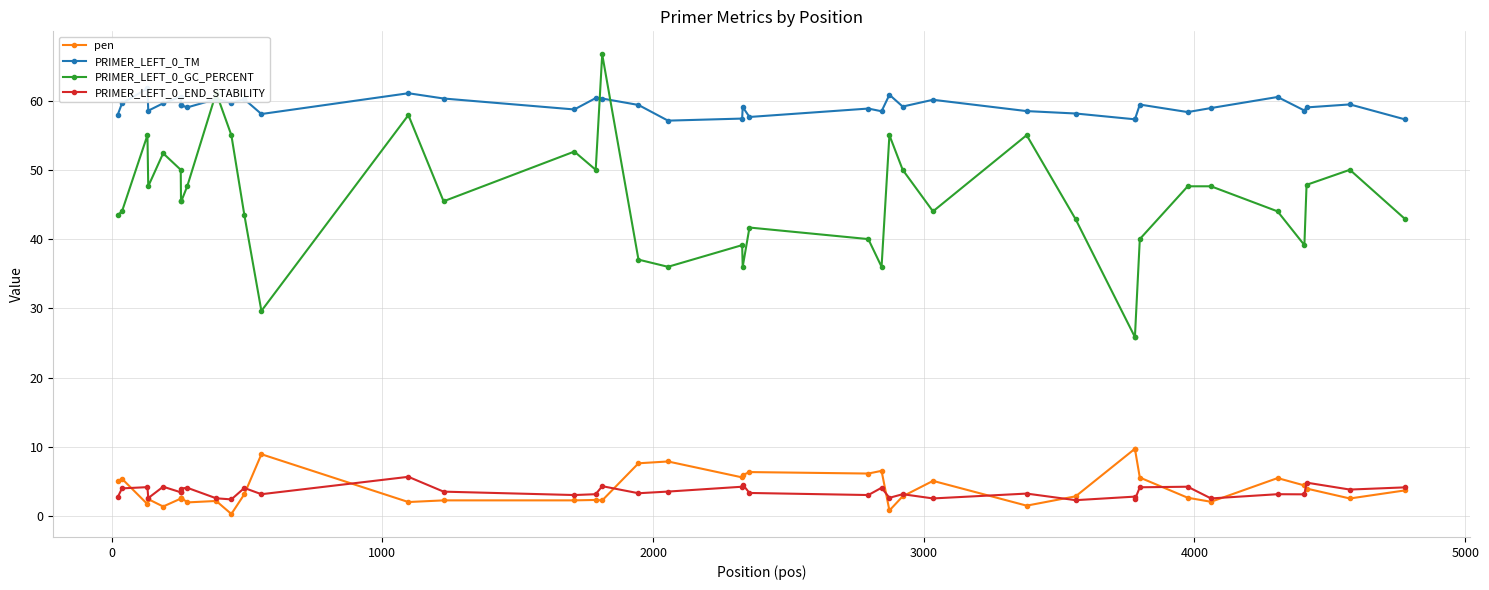

Which series ends up on top after the final intersection of PRIMER_LEFT_0_END_STABILITY and pen?

PRIMER_LEFT_0_END_STABILITY